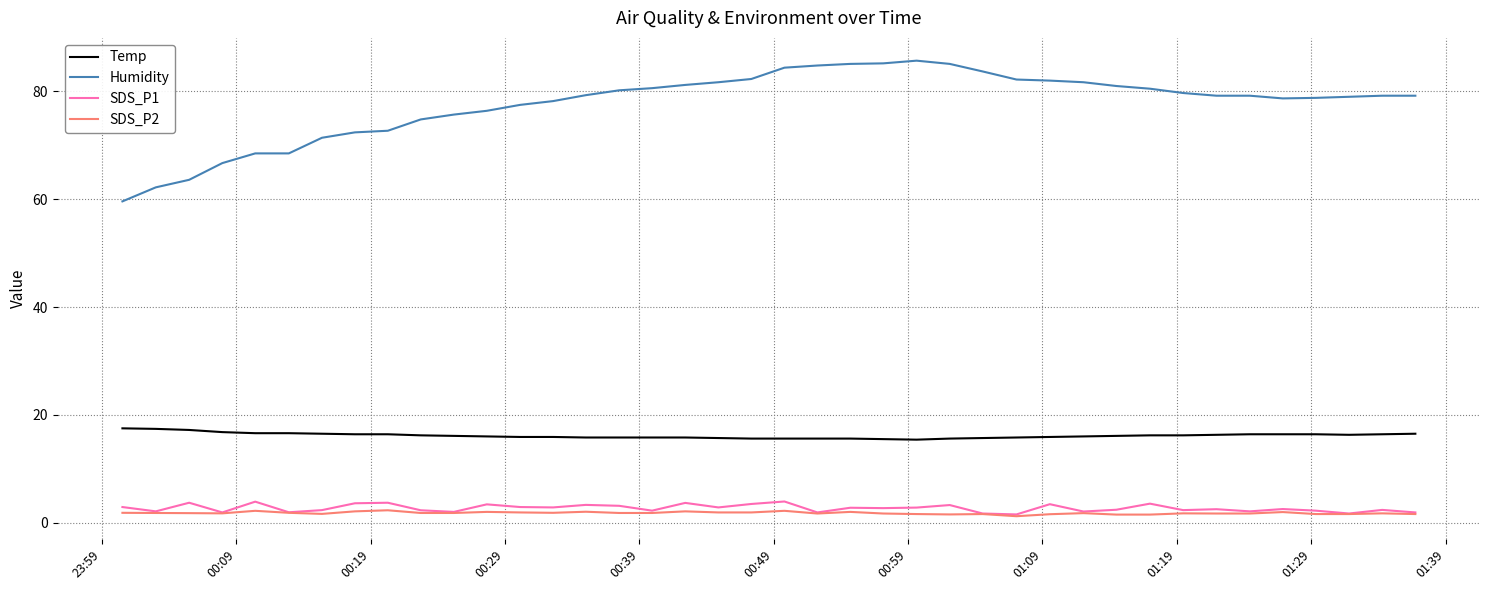

Which series has the largest total across all categories?

Humidity